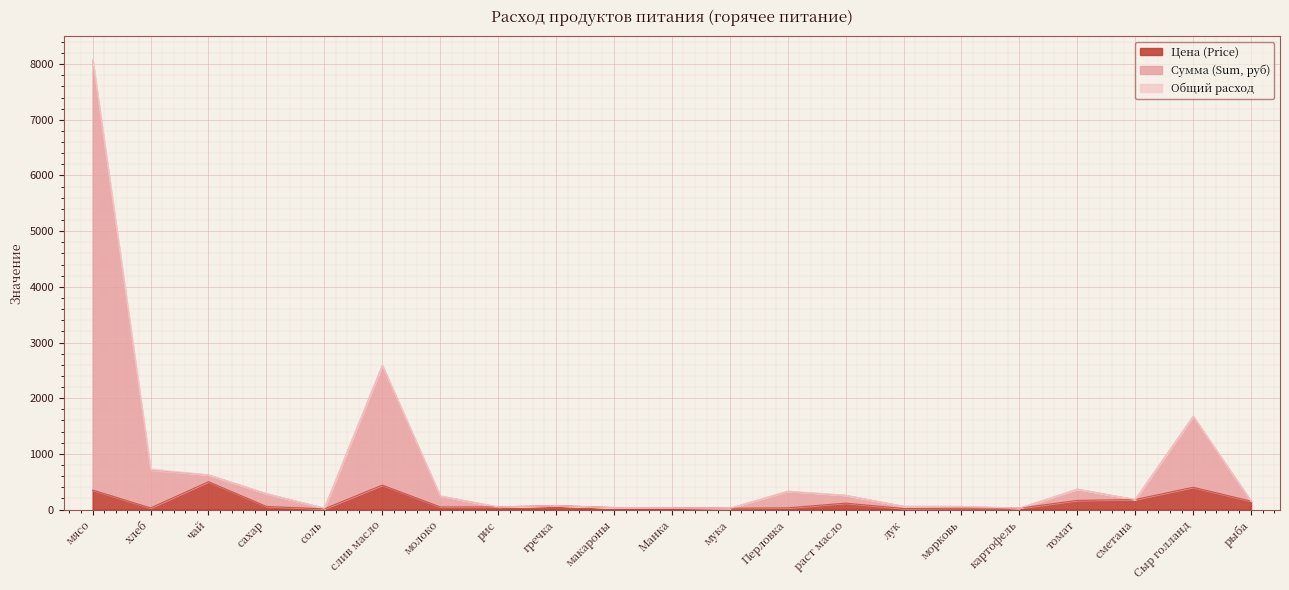

What is the minimum value shown in the chart?

12.0